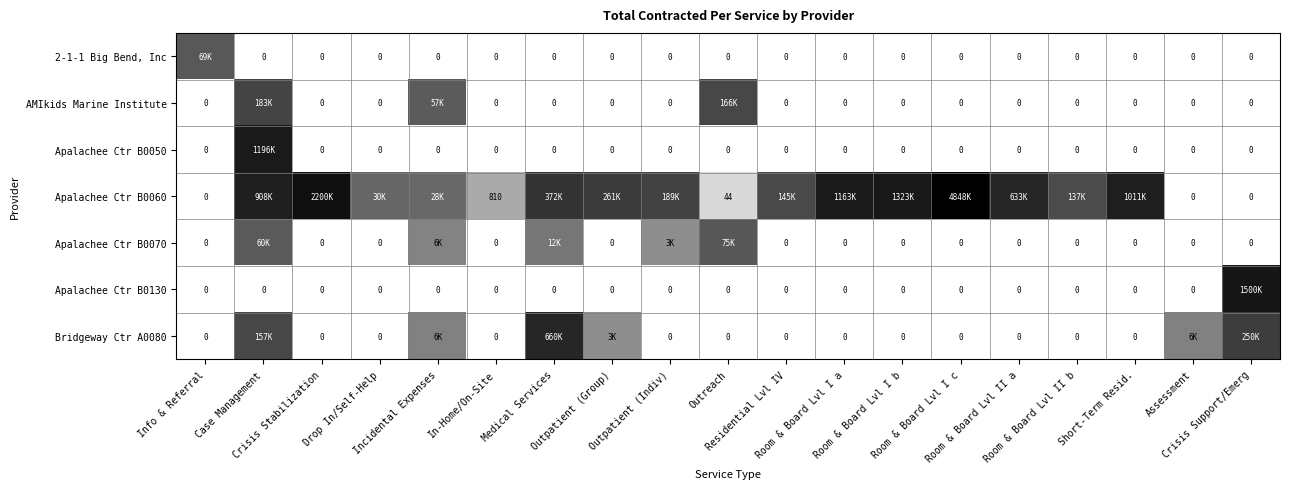

Is the value of AMIkids Marine Institute at Assessment greater than the value of 2-1-1 Big Bend, Inc at Room & Board Lvl II a?

No